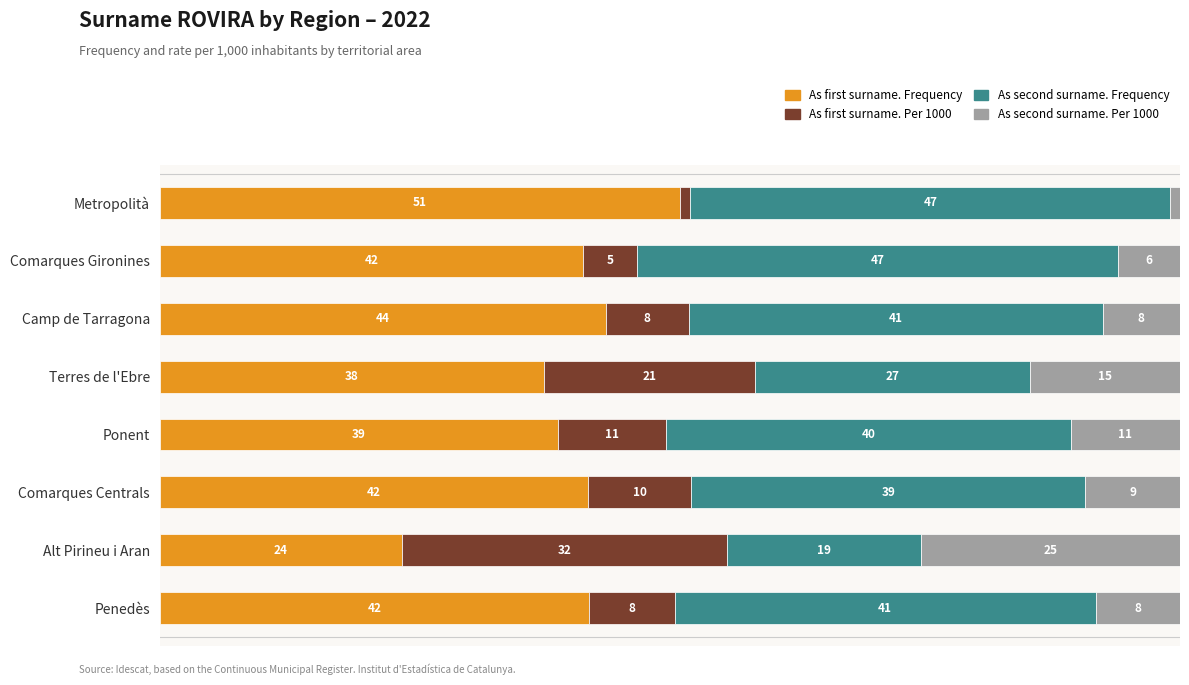

What are all the series names shown in the legend?

As first surname. Frequency, As first surname. Per 1000, As second surname. Frequency, As second surname. Per 1000